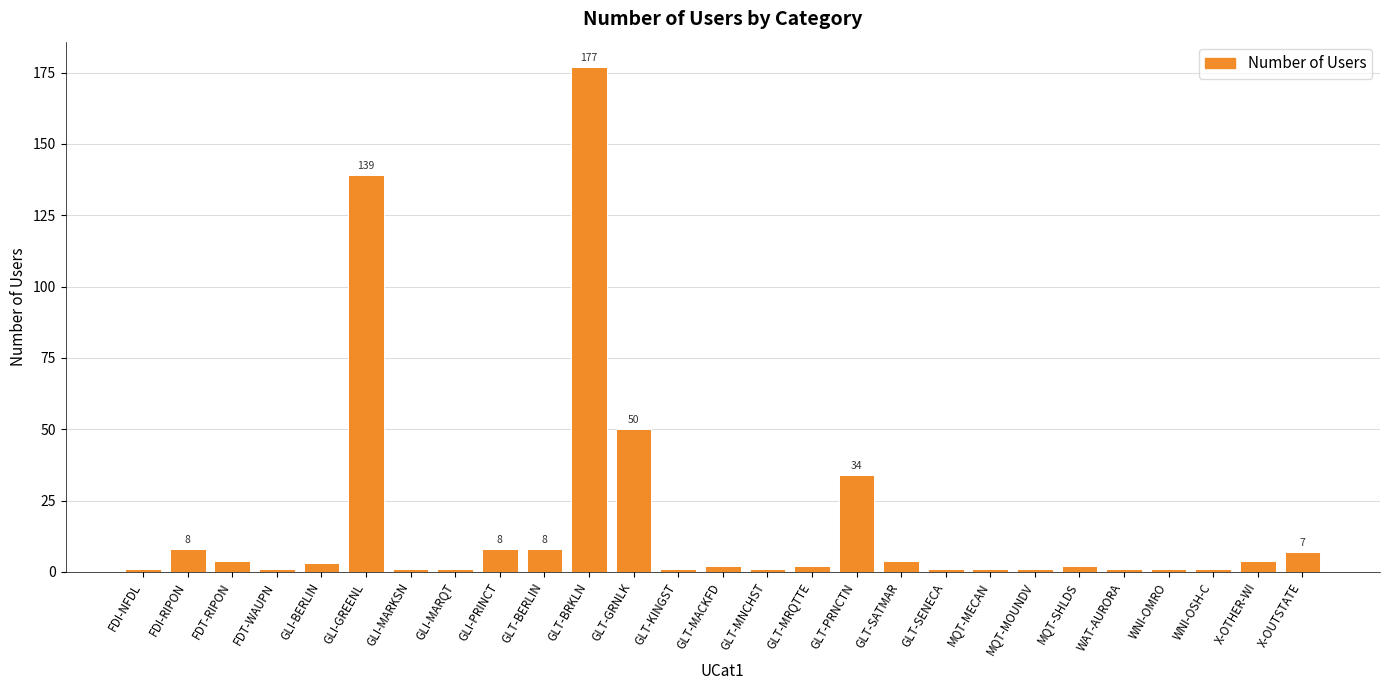

Where is the data nearest to the value 89?

GLT-GRNLK